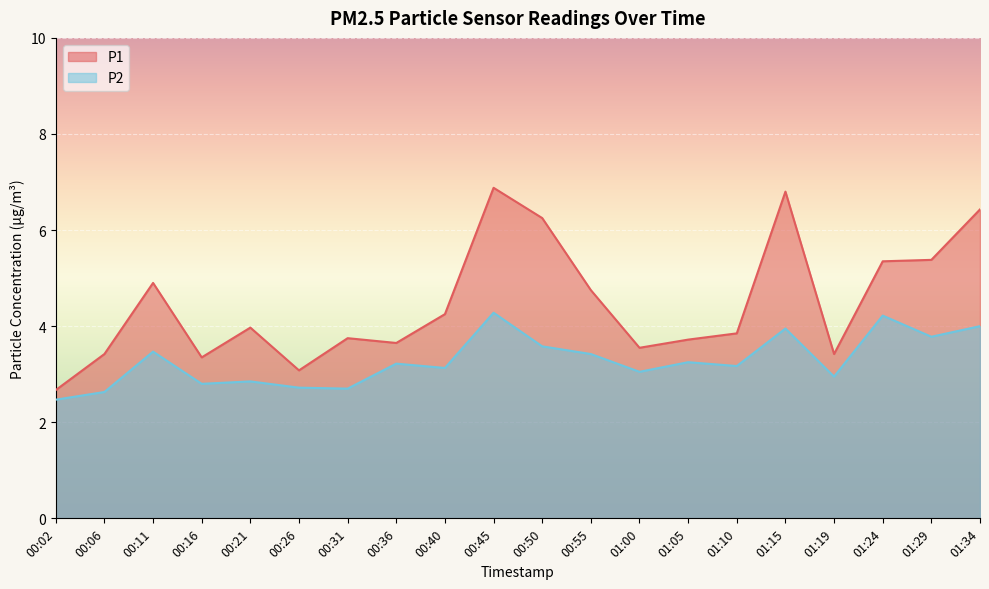

What is the sum of all P1 values?

89.4